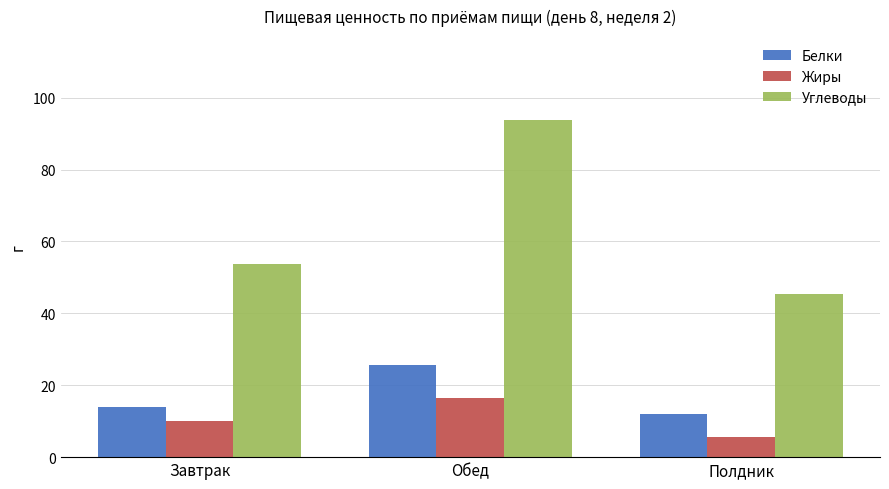

What is the difference between the maximum and minimum values in the Жиры series?

11.0